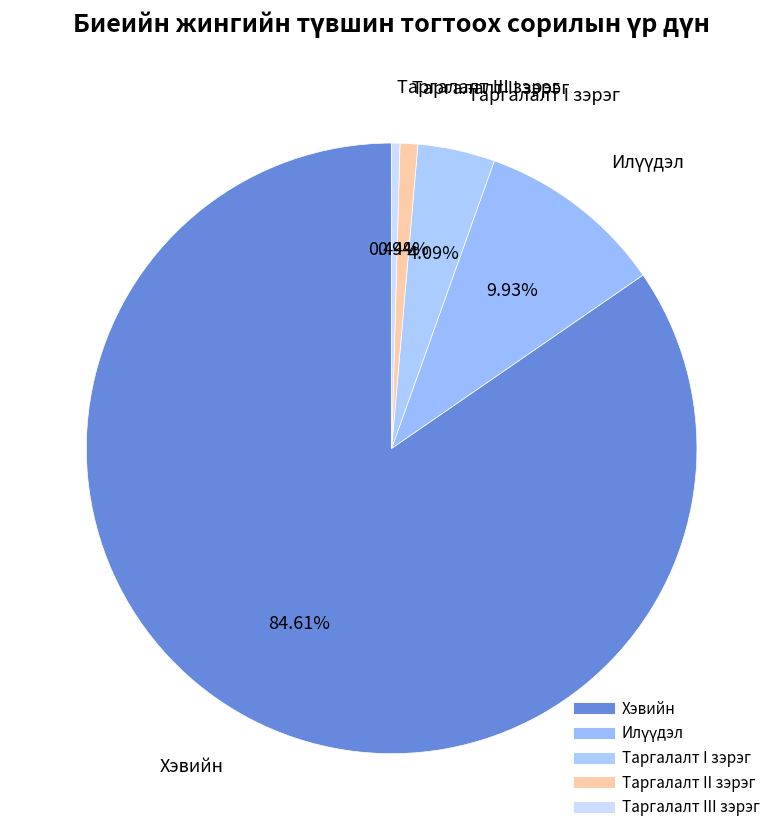

Is Хэвийн the majority of the pie?

Yes